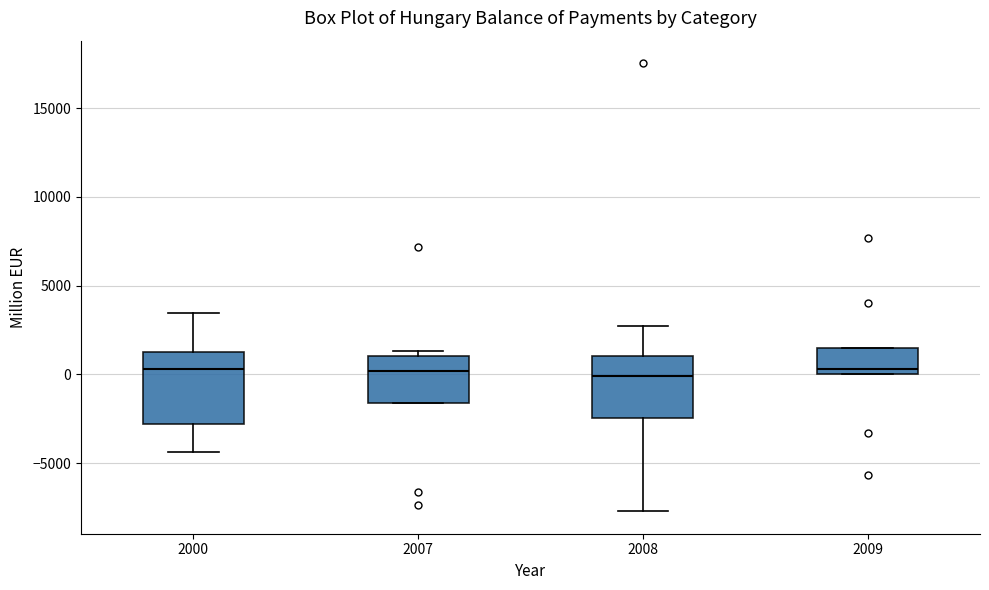

Where is the lower edge of the box at x = 2007 on the y-axis? The values are not printed on the chart, so give them approximately, as read against the axis.

-1500